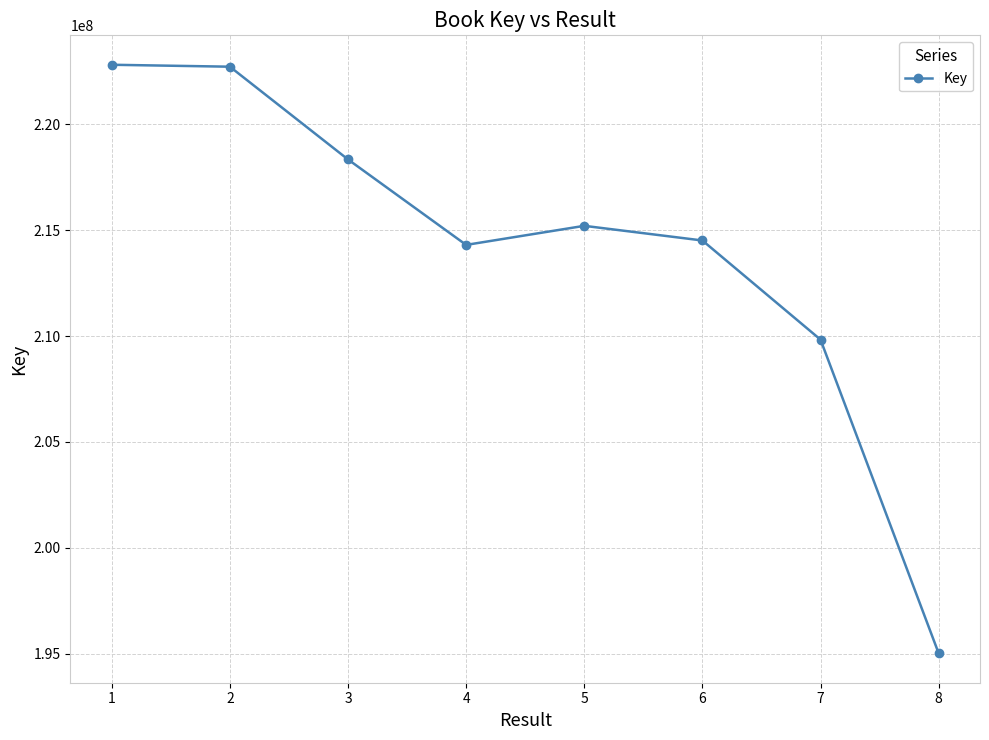

Where does the data first go above 215210288?

1